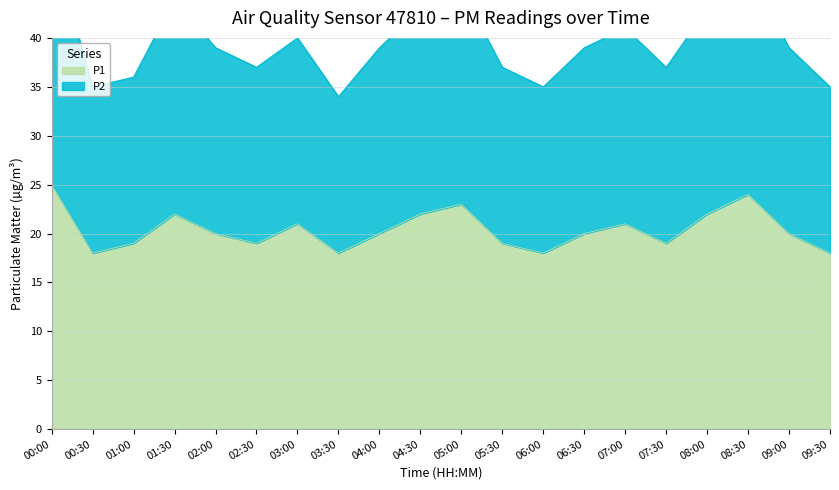

Reading left to right, extract all data points from this chart.

P1: 25	18	19	22	20	19	21	18	20	22	23	19	18	20	21	19	22	24	20	18
P2: 50	35	36	44	39	37	40	34	39	43	45	37	35	39	41	37	43	47	39	35